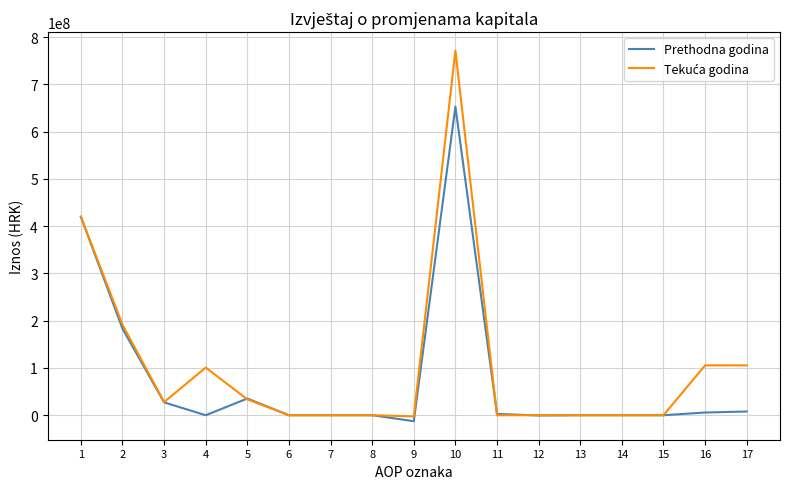

What is the maximum value for Prethodna godina?

652843056.8